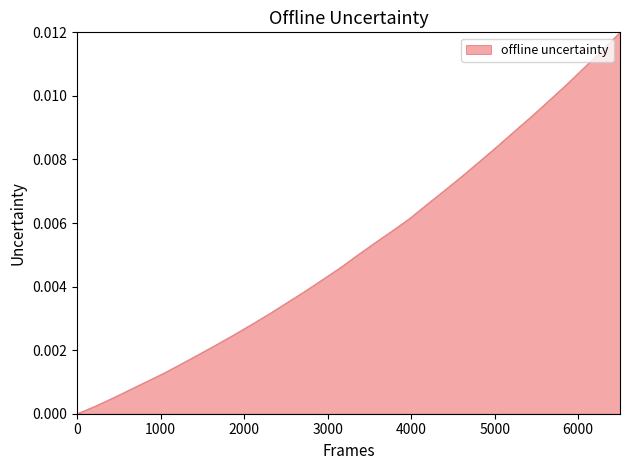

Is this an area chart (filled region under the line)?

Yes